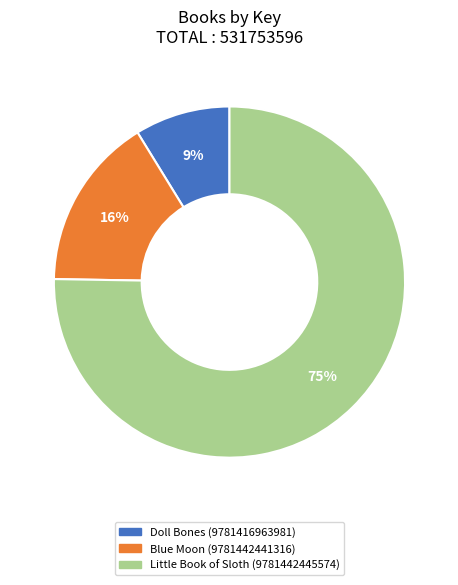

Between Little Book of Sloth (9781442445574) and Blue Moon (9781442441316), which is larger?

Little Book of Sloth (9781442445574)